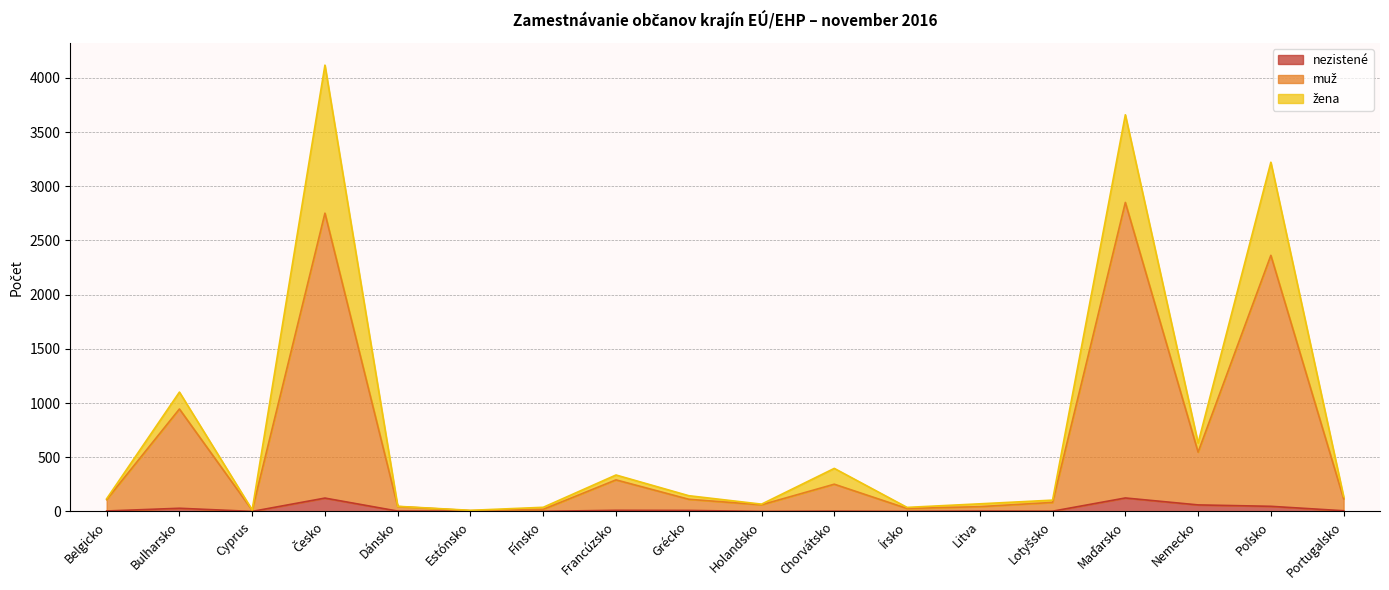

At which label is muž closest to 1429?

Bulharsko